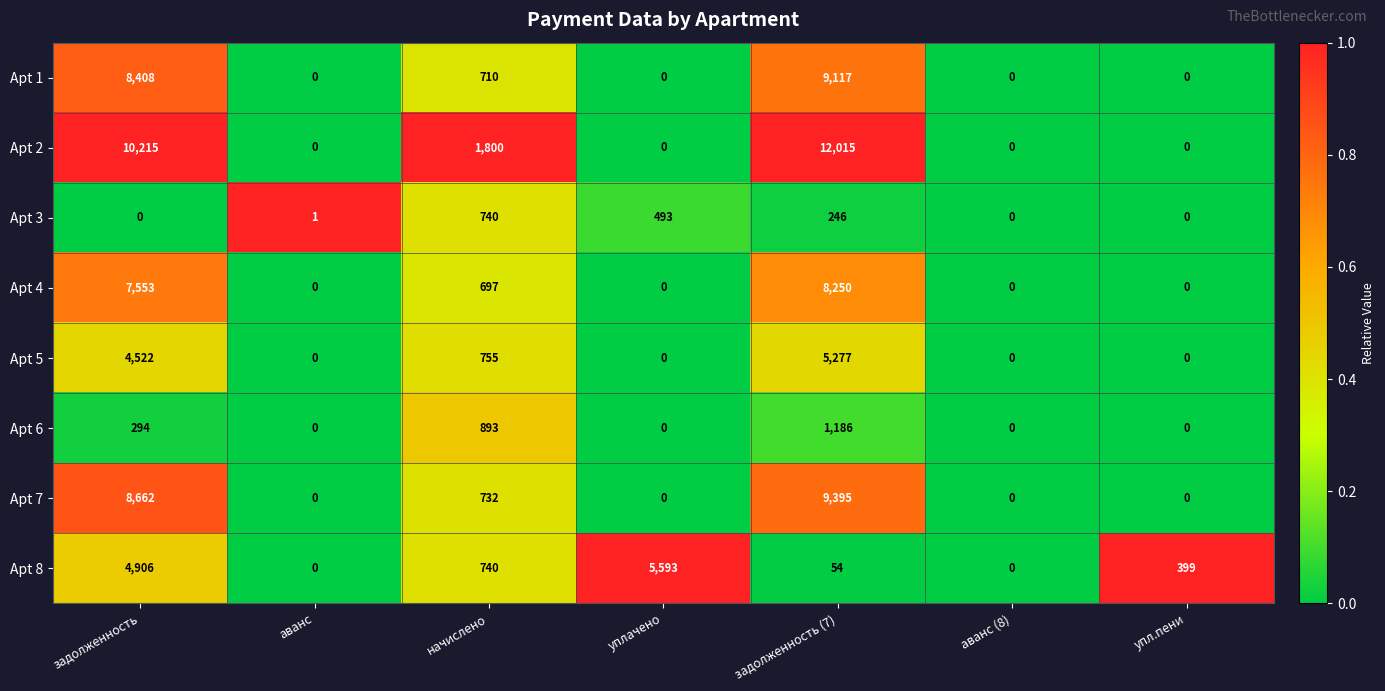

List the series in order of their peak value, highest first.

Apt 2, Apt 7, Apt 1, Apt 4, Apt 8, Apt 5, Apt 6, Apt 3